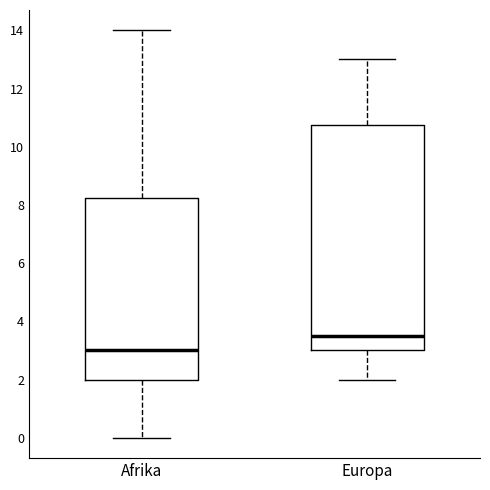

Where does the lower whisker of the box for Europa end on the y-axis? The values are not printed on the chart, so give them approximately, as read against the axis.

2.0